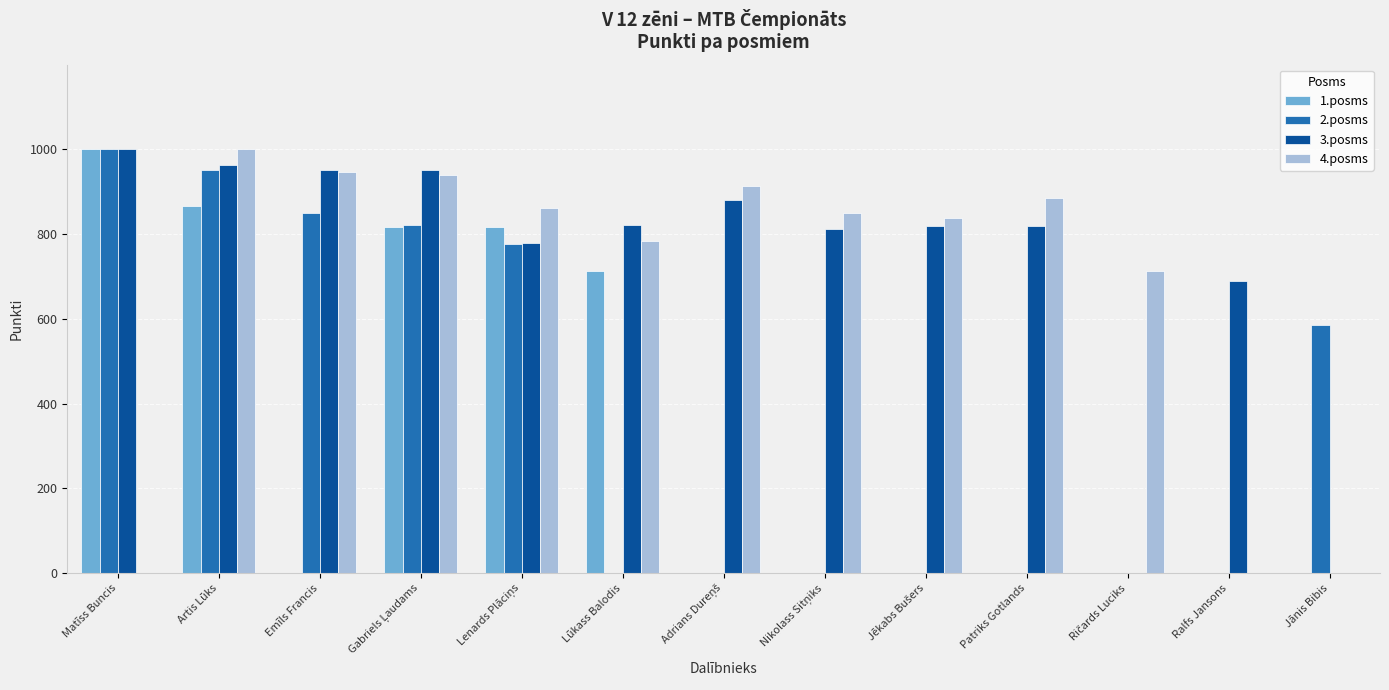

What is the sum of the 3.posms values at Matīss Buncis and Jānis Bibis?

1000.0